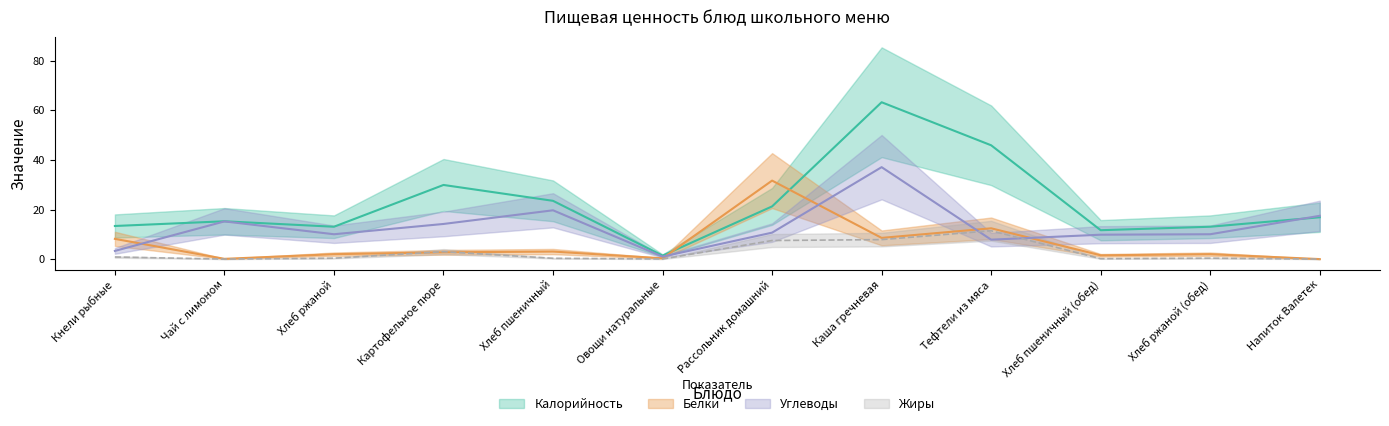

How many interior local valleys does the Жиры series have?

3